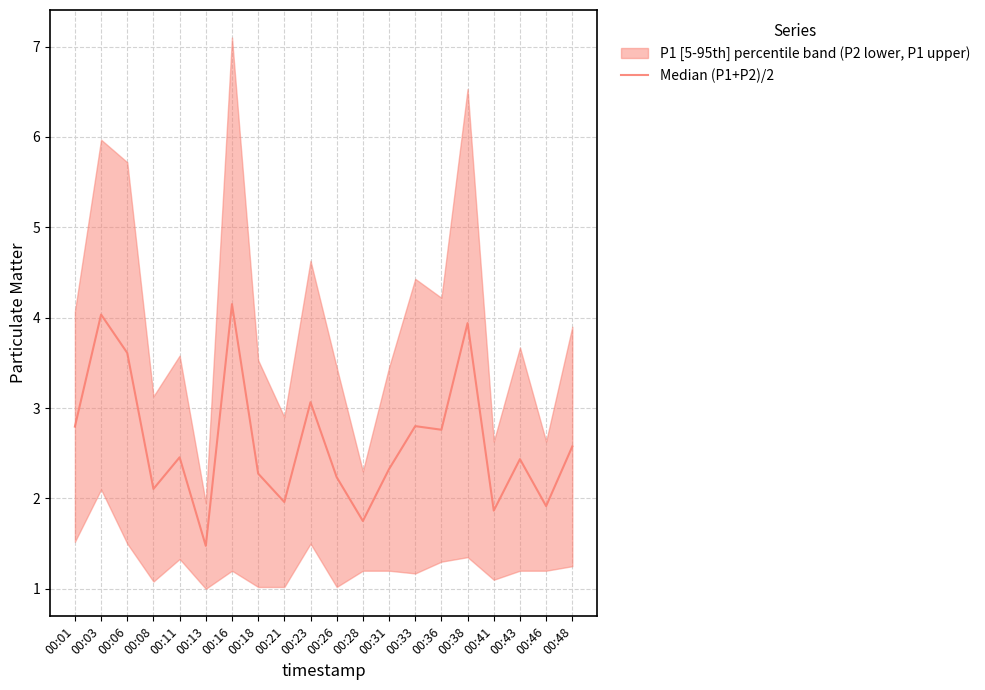

What is the sum of the values at 00:28 and 00:41?

3.6